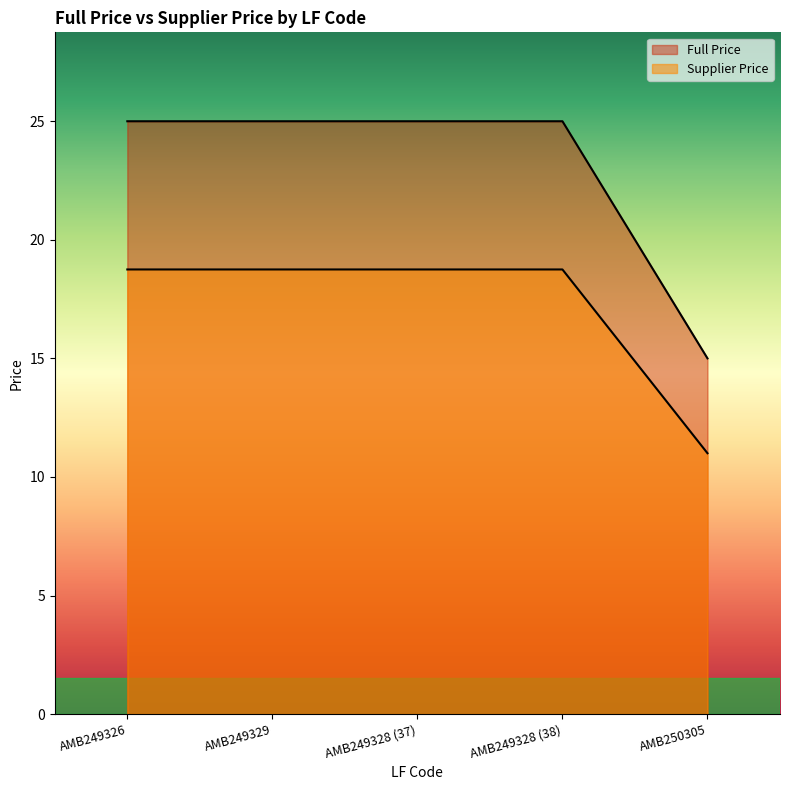

Reading left to right, list all the values displayed in this chart.

Full Price: 25.0	25.0	25.0	25.0	15.0
Supplier Price: 18.8	18.8	18.8	18.8	11.0